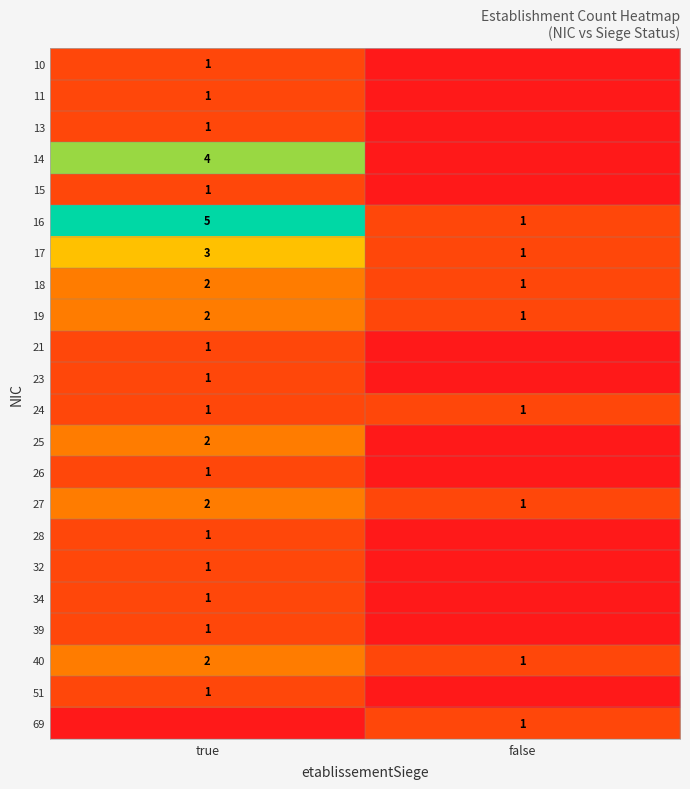

Is it true that 21 equals 2 at true?

False